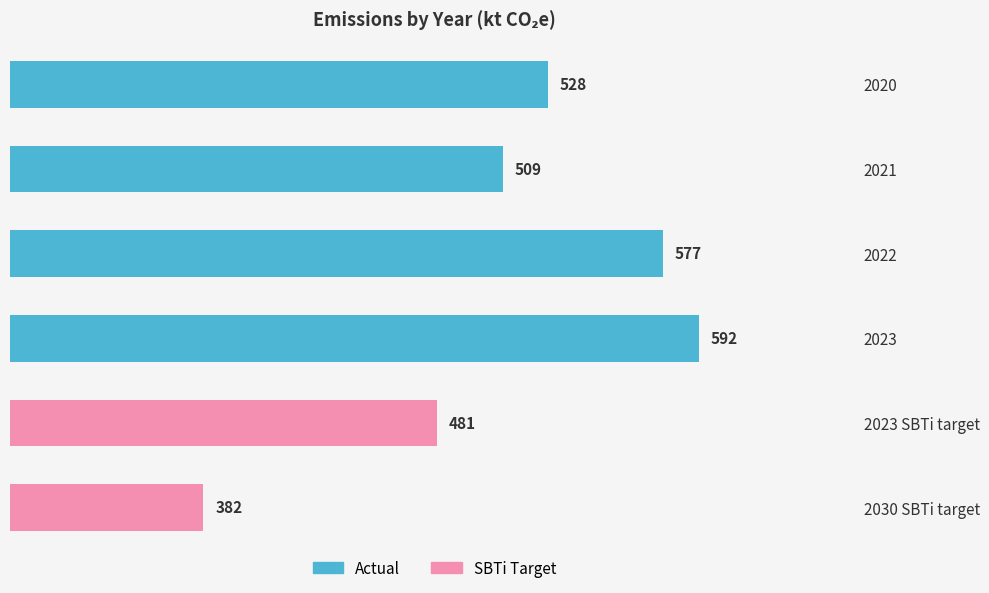

Reading top to bottom, what are all the values shown in this chart?

2020=528	2021=509	2022=577	2023=592	2023 SBTi target=481	2030 SBTi target=382